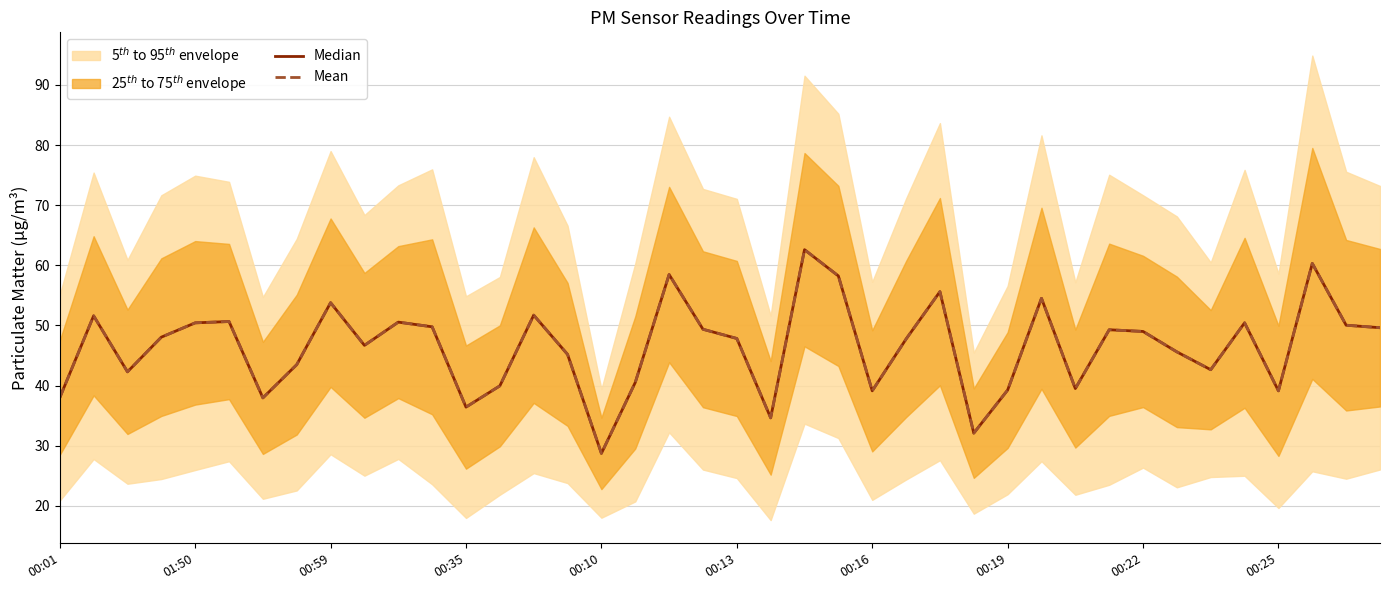

How many lines are shown in the chart?

2